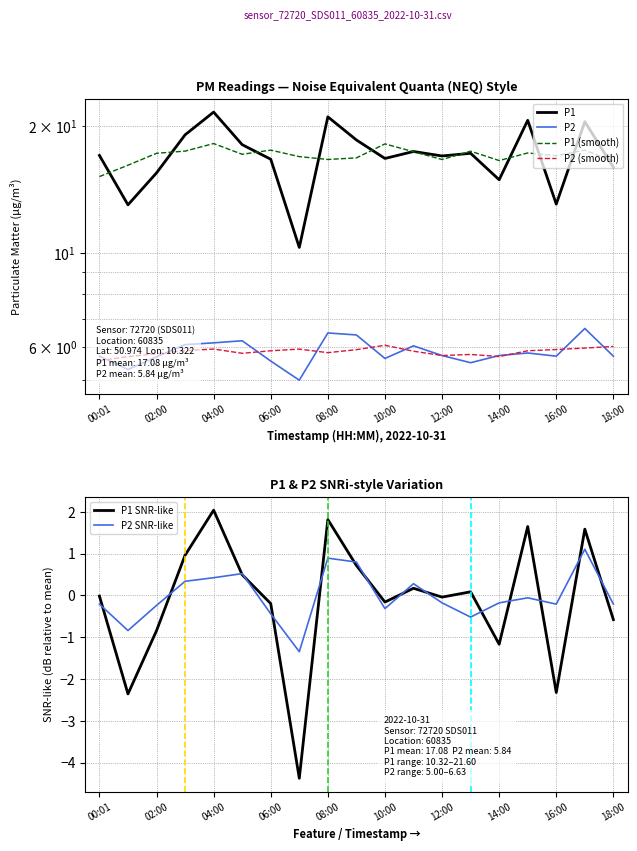

Where does the P1 series first go above 17?

00:01